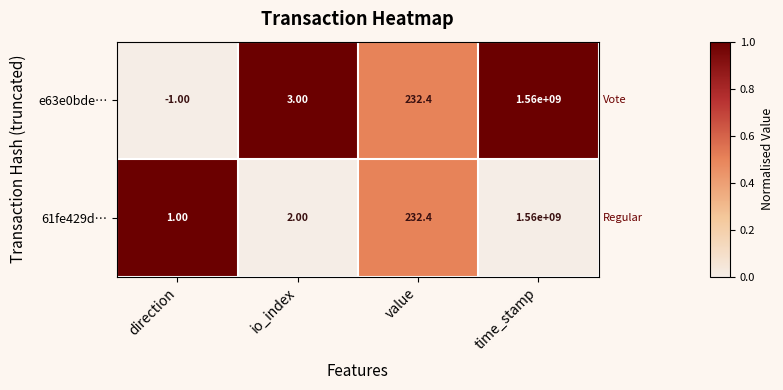

Which series has the largest range (max minus min)?

e63e0bde…